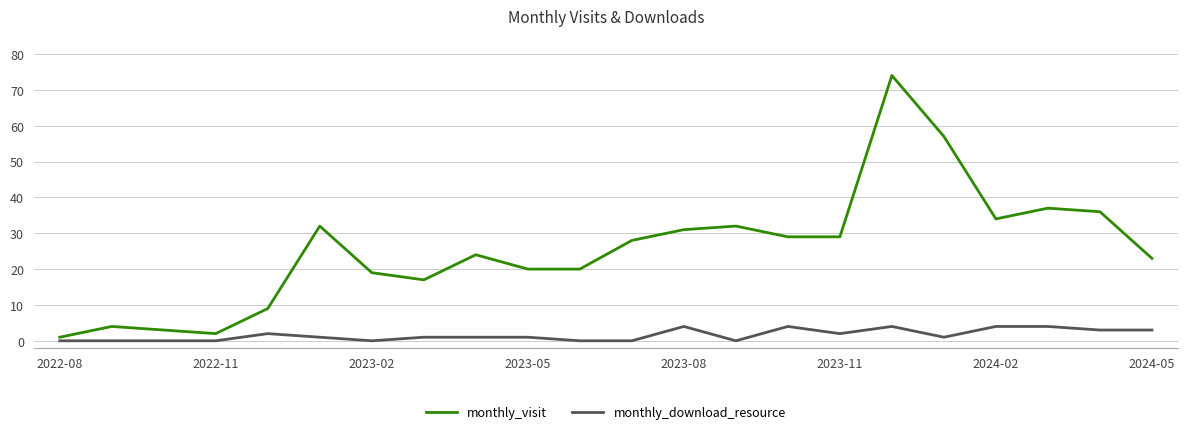

How many distinct data groups are displayed?

2